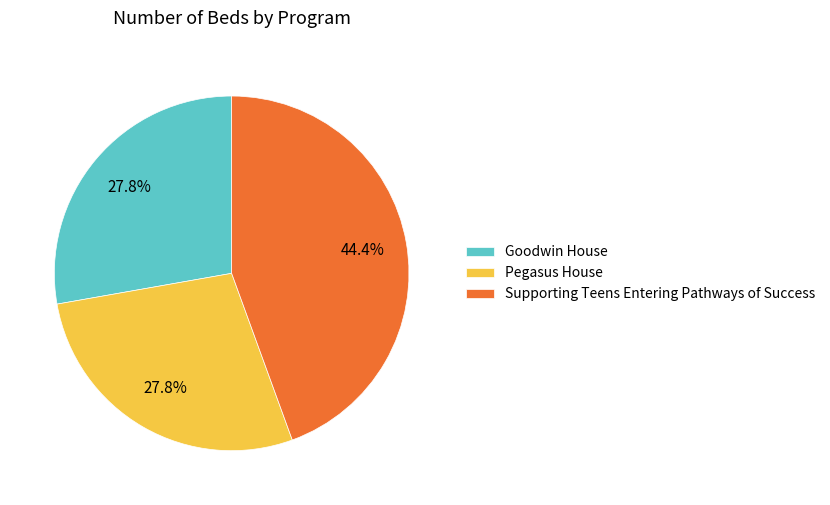

Does Supporting Teens Entering Pathways of Success account for over 50% of the chart?

No